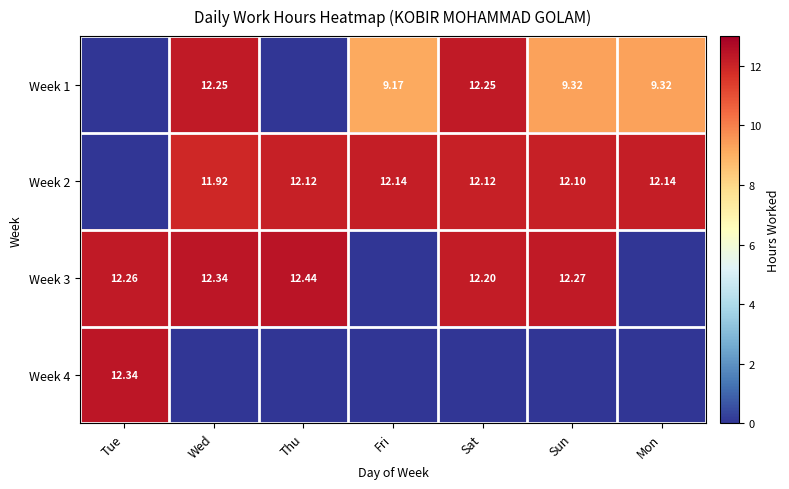

Is the value of Week 3 at Wed greater than the value of Week 2 at Sat?

Yes